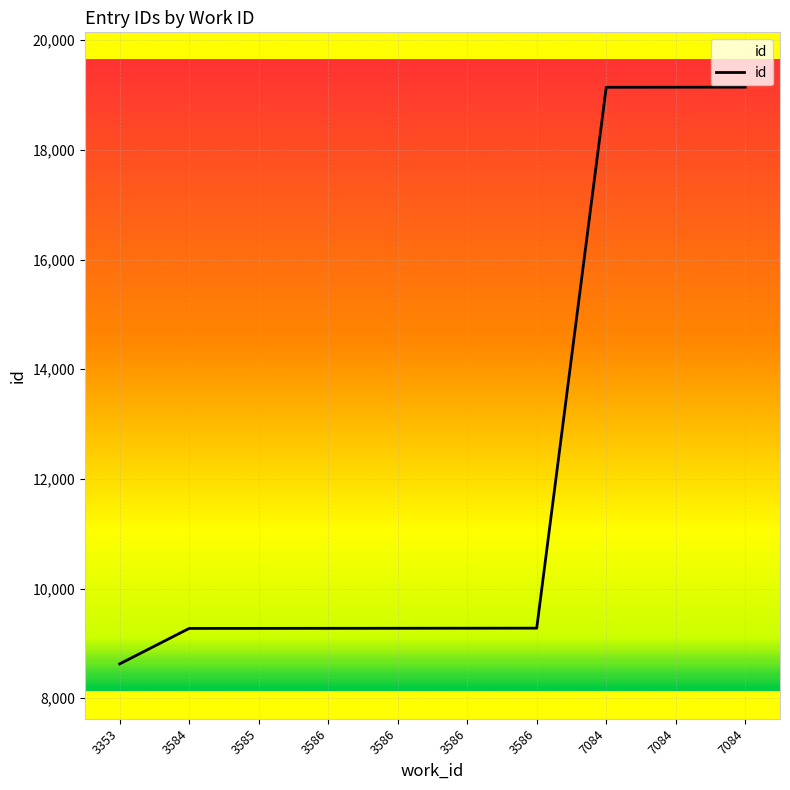

How many lines are shown in the chart?

1